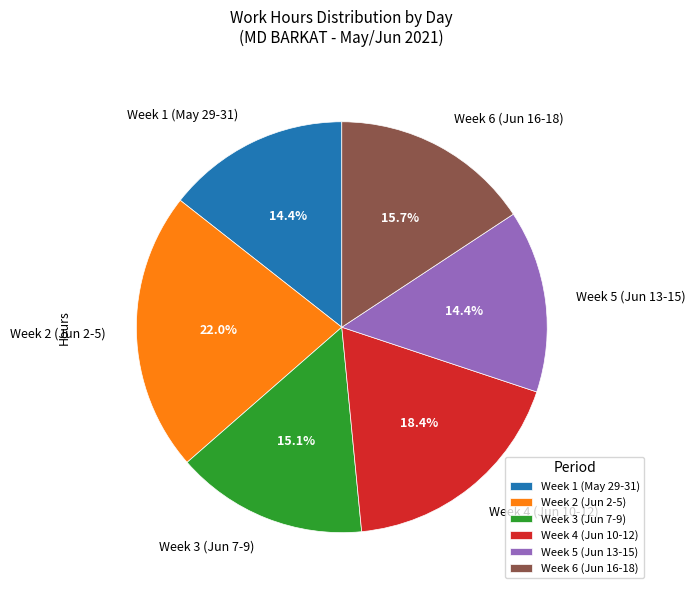

Does Week 2 (Jun 2-5) account for over 50% of the chart?

No